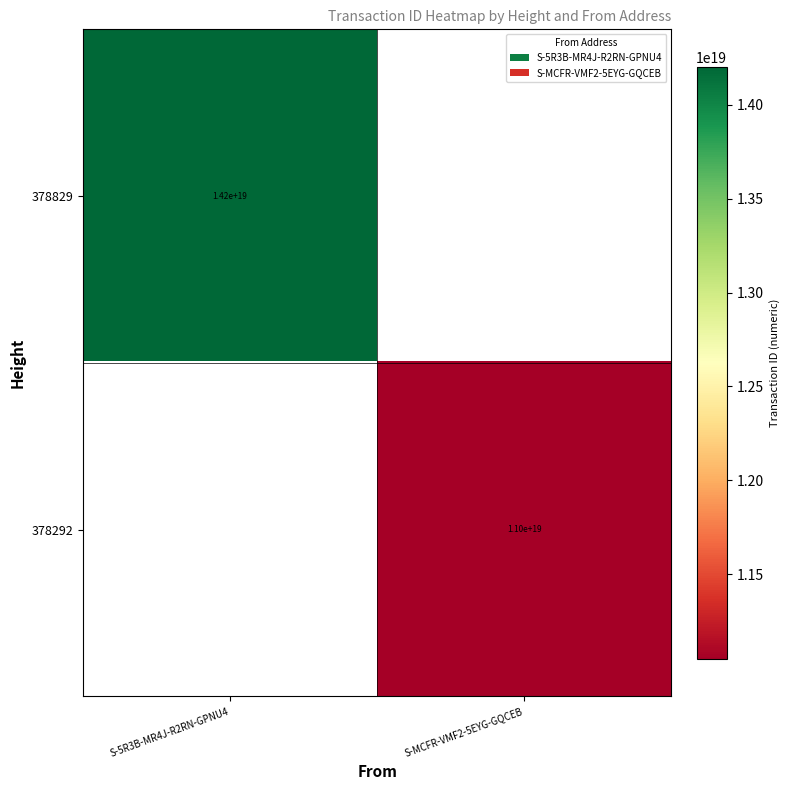

The 378292 series shows 11000000000000000000 at S-MCFR-VMF2-5EYG-GQCEB. True or false?

True